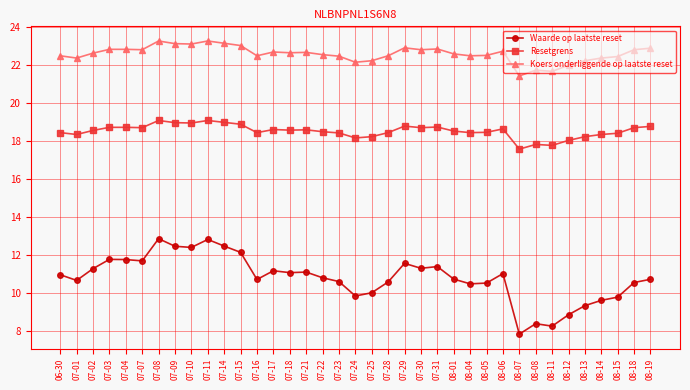

At which category does Waarde op laatste reset reach its first local valley?

07-01